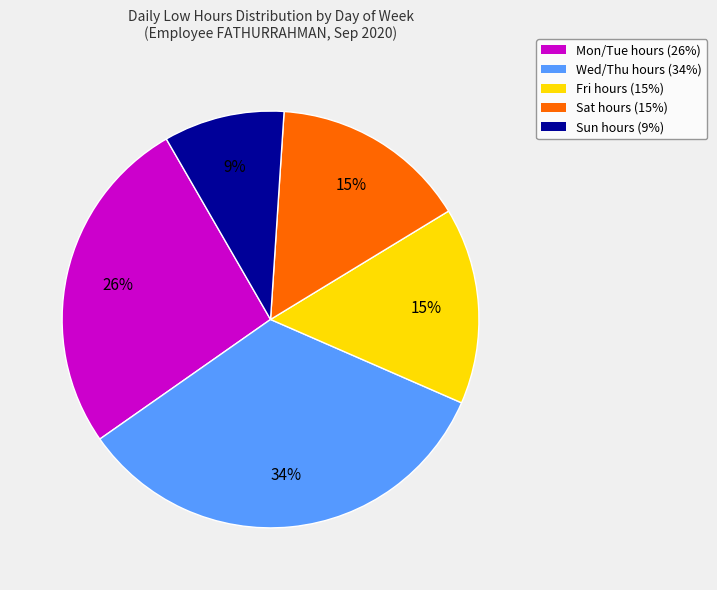

Do Sun hours (9%) and Sat hours (15%) together represent more than half of the pie?

No